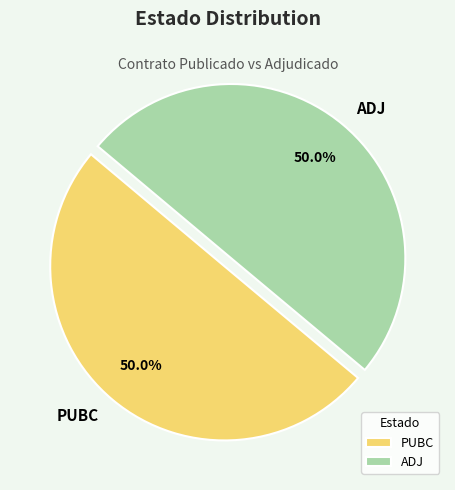

True or false: ADJ accounts for 39% of the total.

False